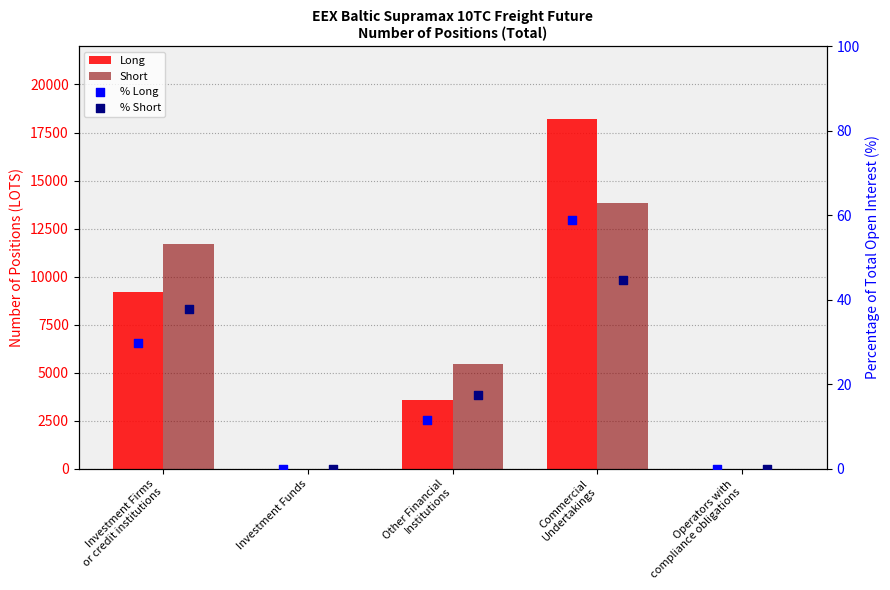

Which series reaches the minimum Y coordinate?

Long